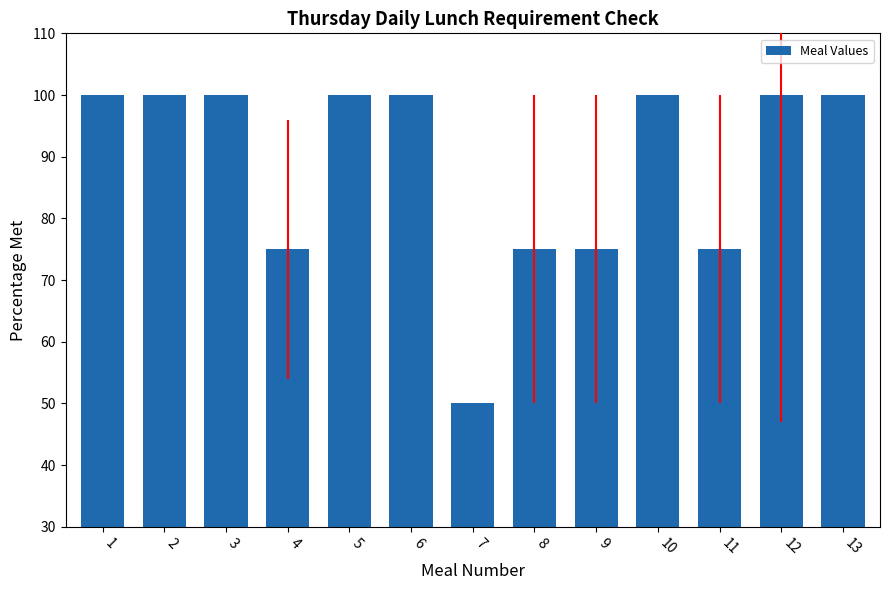

What is the smallest value displayed?

50